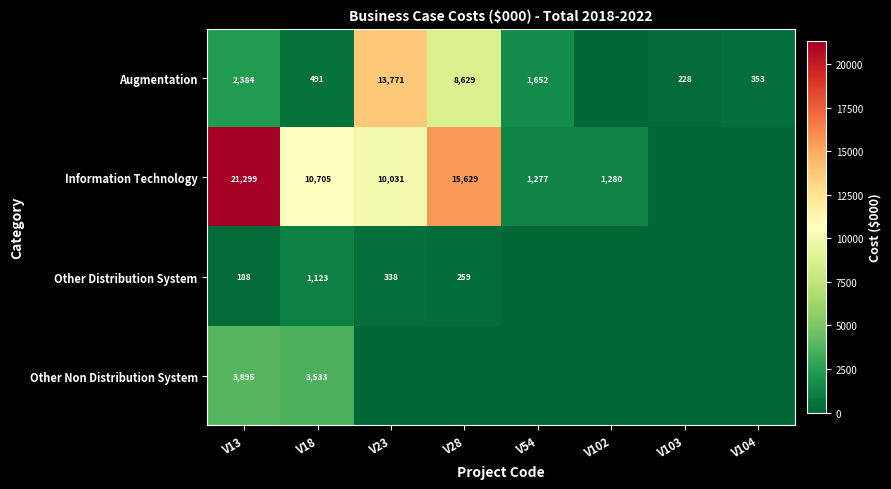

The Augmentation series shows 1652 at V54. True or false?

True